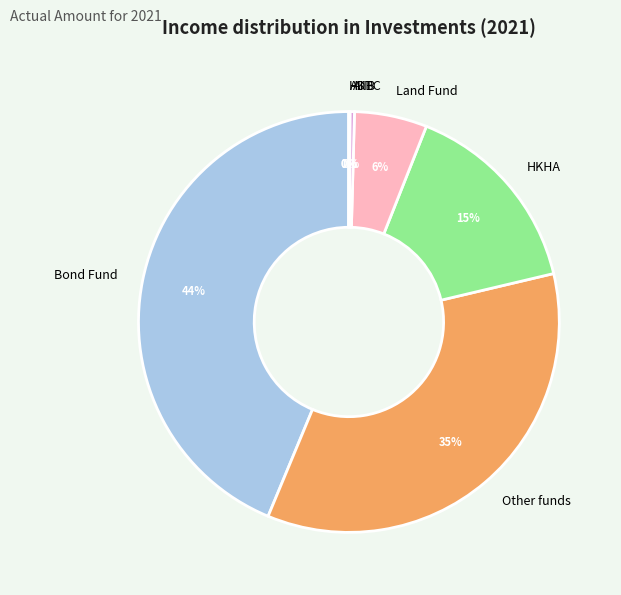

Which slice is the largest?

Bond Fund